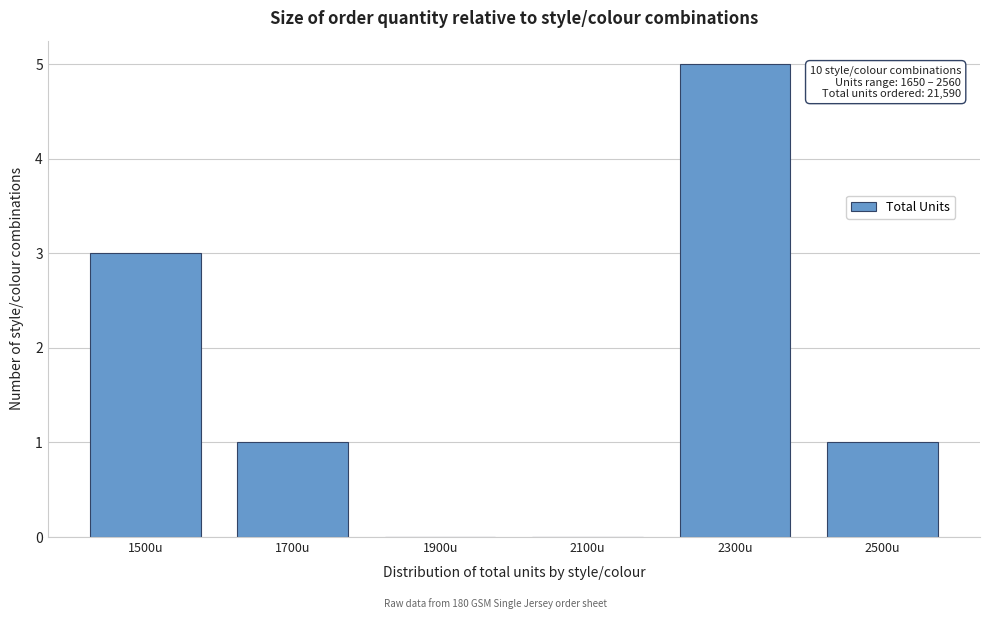

Reading left to right, extract all data points from this chart.

1500u=3	1700u=1	1900u=0	2100u=0	2300u=5	2500u=1